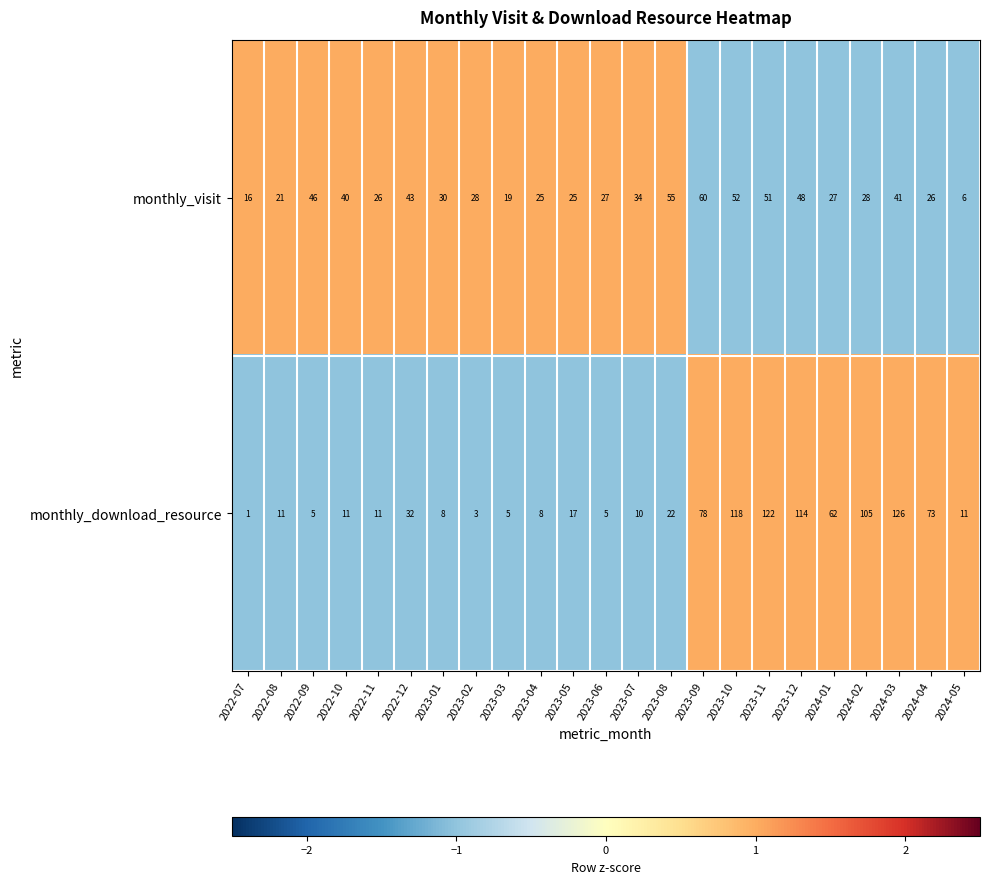

Which category has the highest value across all series?

2024-03